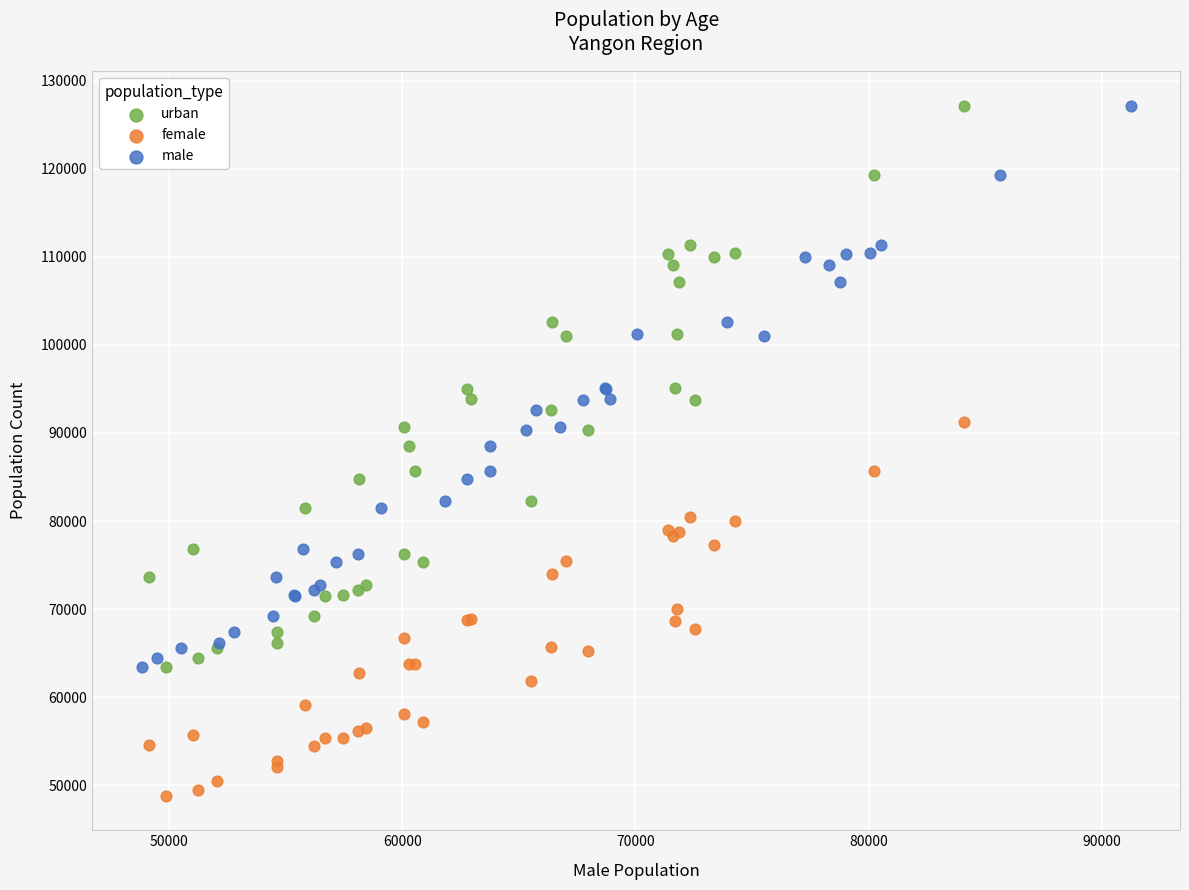

Which series contains the lowest Y value?

female